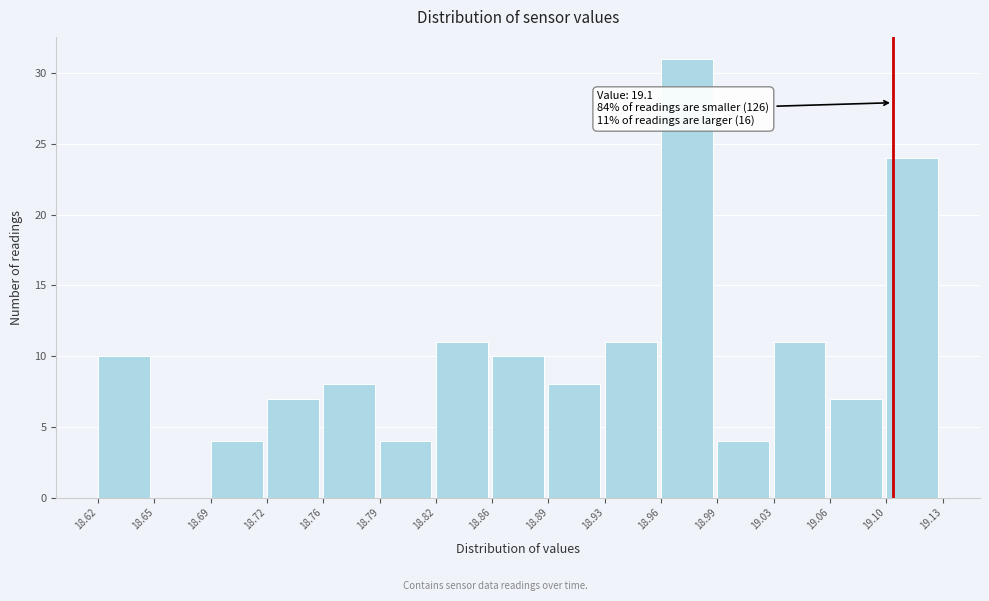

Which range on the x-axis has the tallest bar?

18.96 to 18.99